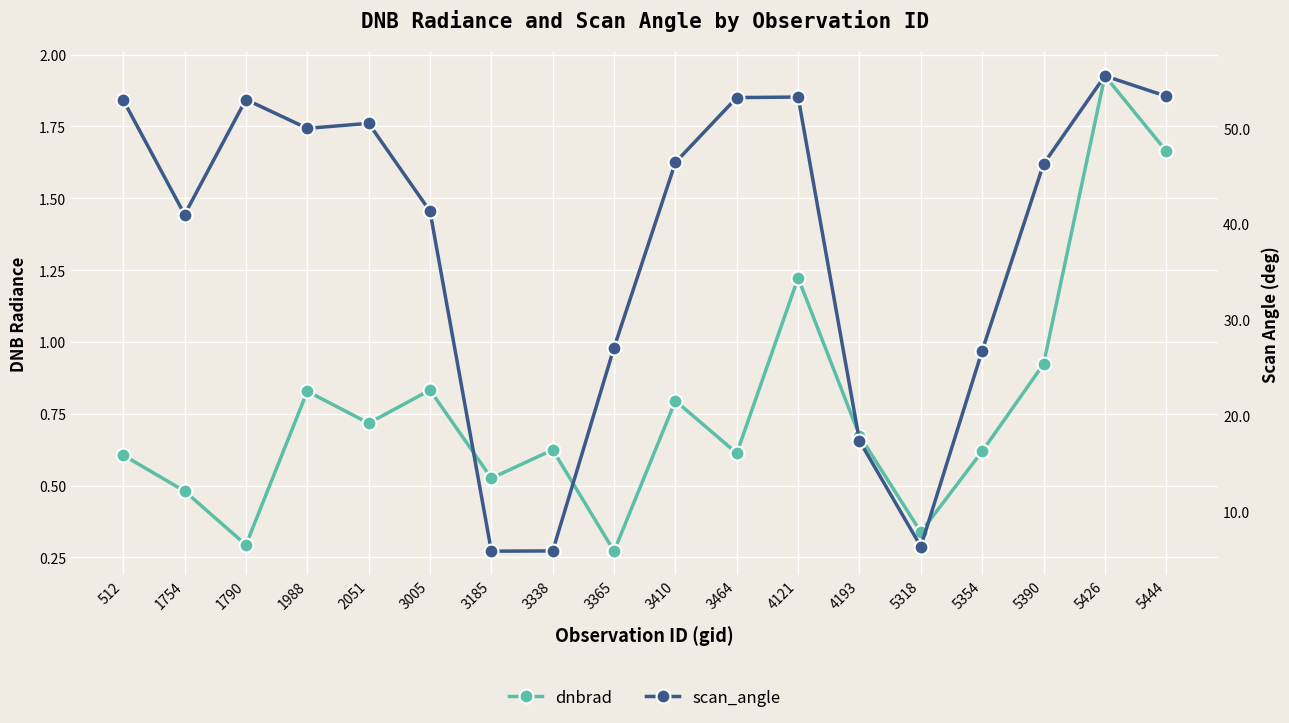

True or false: scan_angle and dnbrad cross at least once.

False